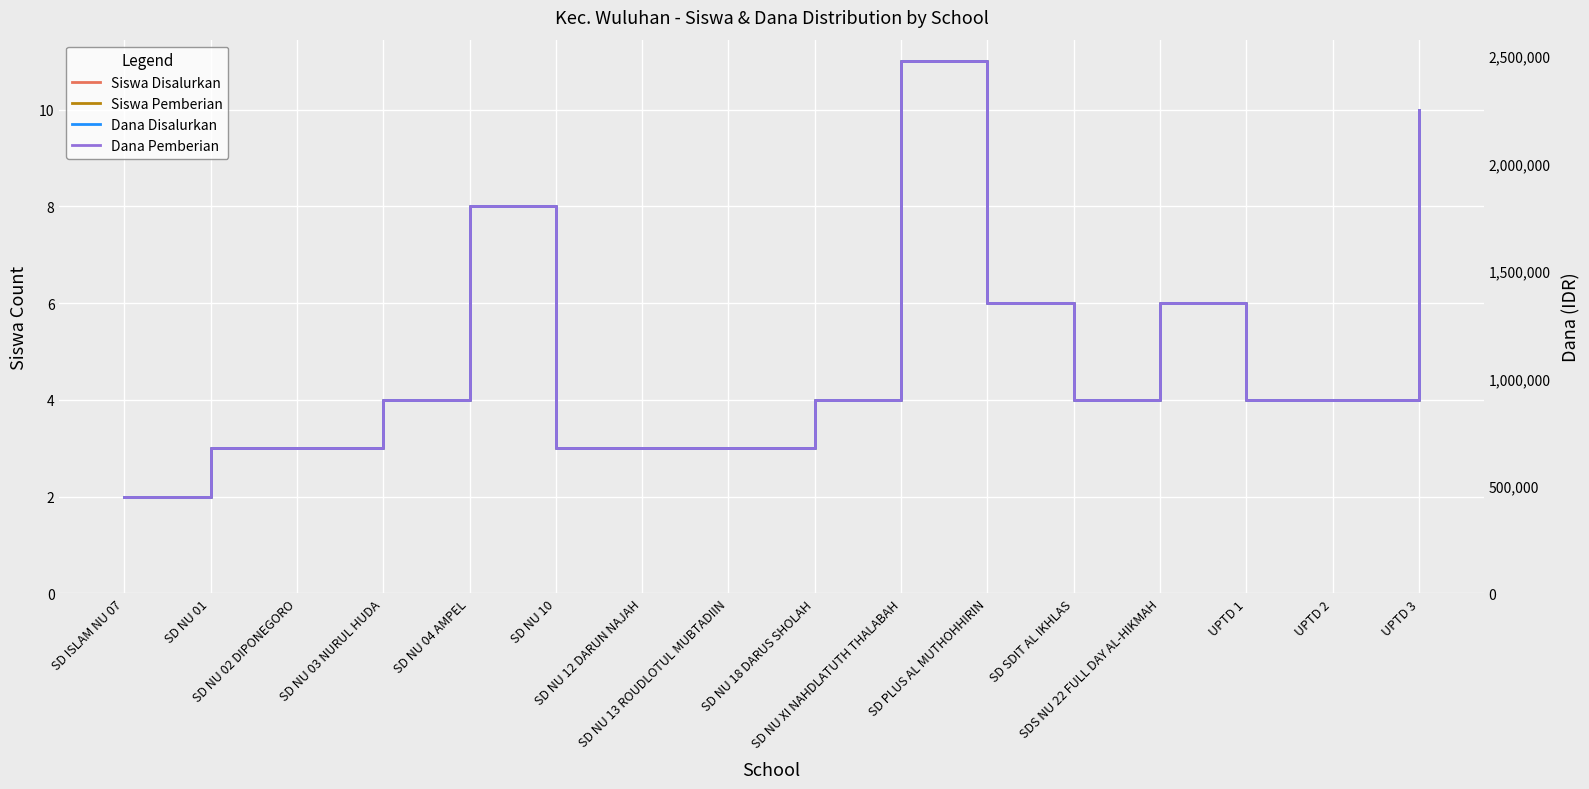

What is the sum of all Siswa Pemberian values?

78